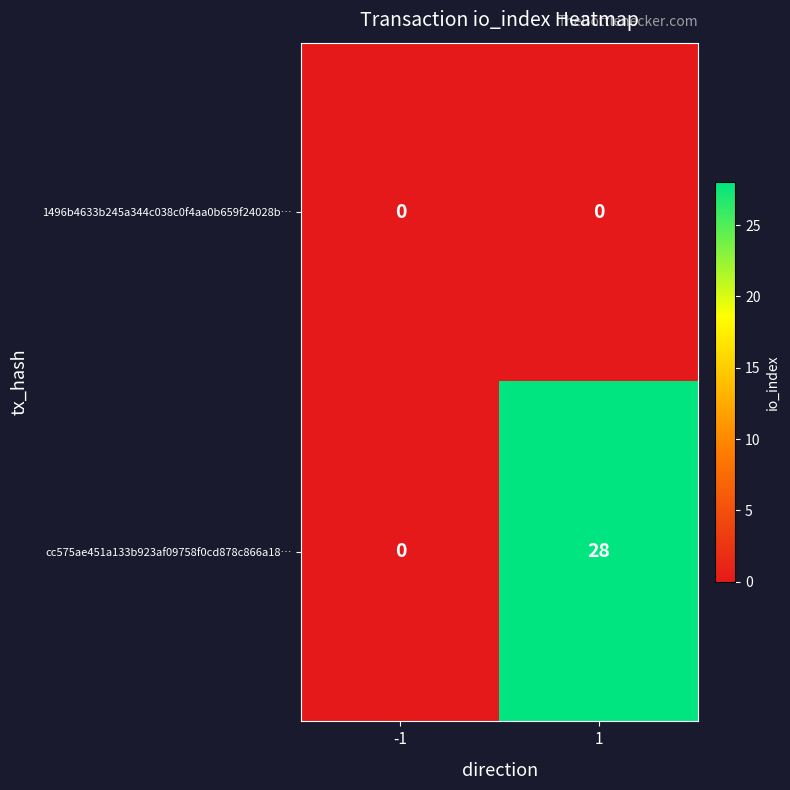

The value of cc575ae451a133b923af09758f0cd878c866a18… at -1 is 0. True or false?

True